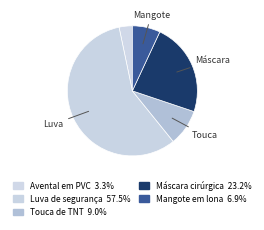

Do Luva de segurança and Avental em PVC together represent more than half of the pie?

Yes